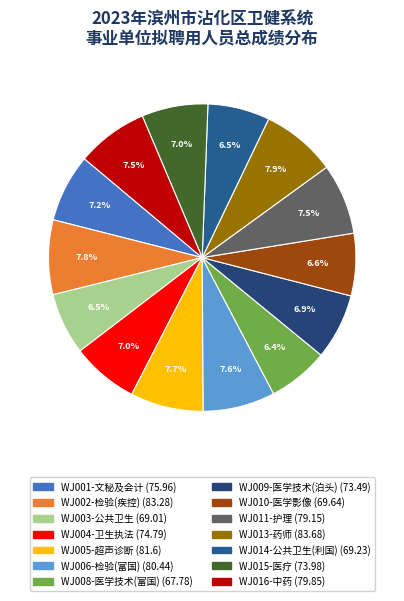

How many slices are in this pie chart?

14